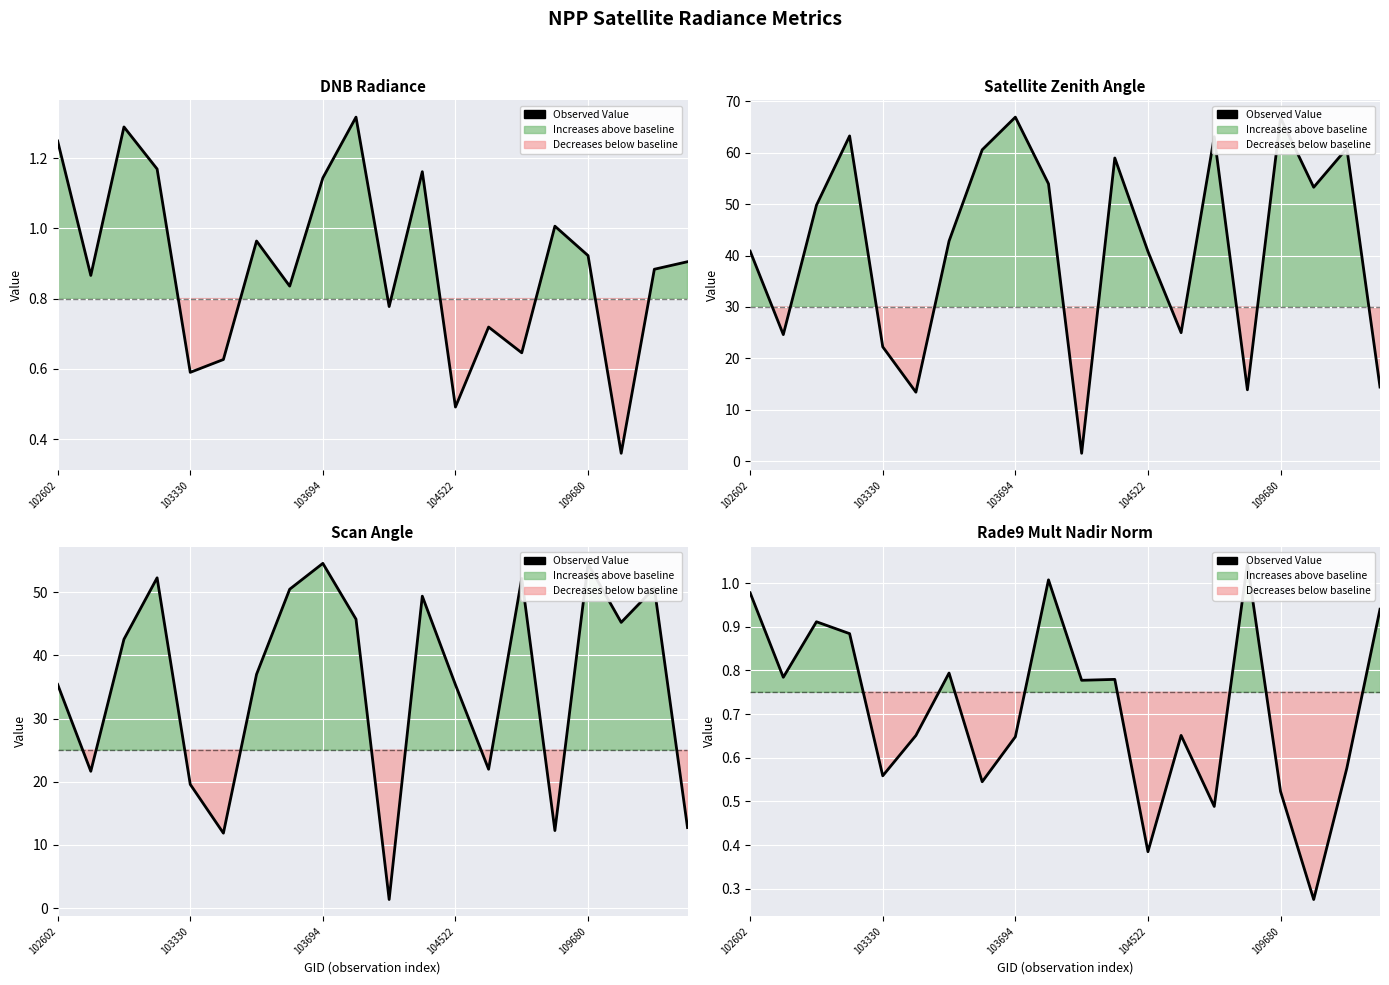

At which label is the value closest to 0?

17